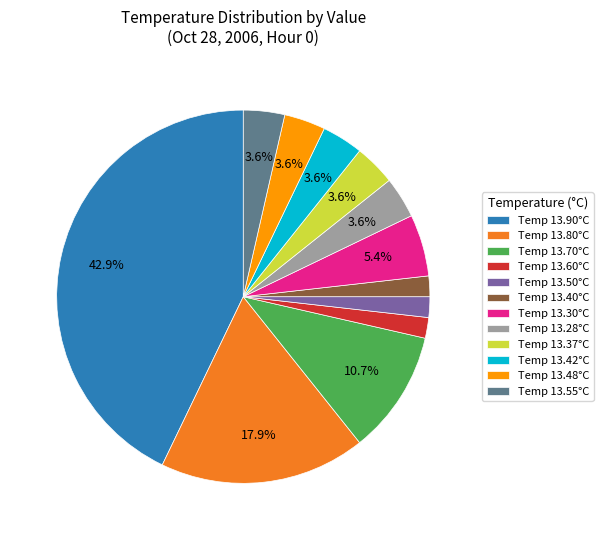

What percentage is NOT represented by Temp 13.37°C?

96.4%